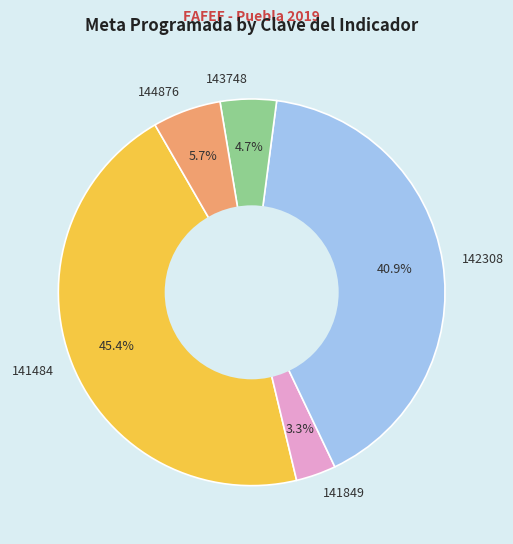

Which has a higher value, 141484 or 144876?

141484